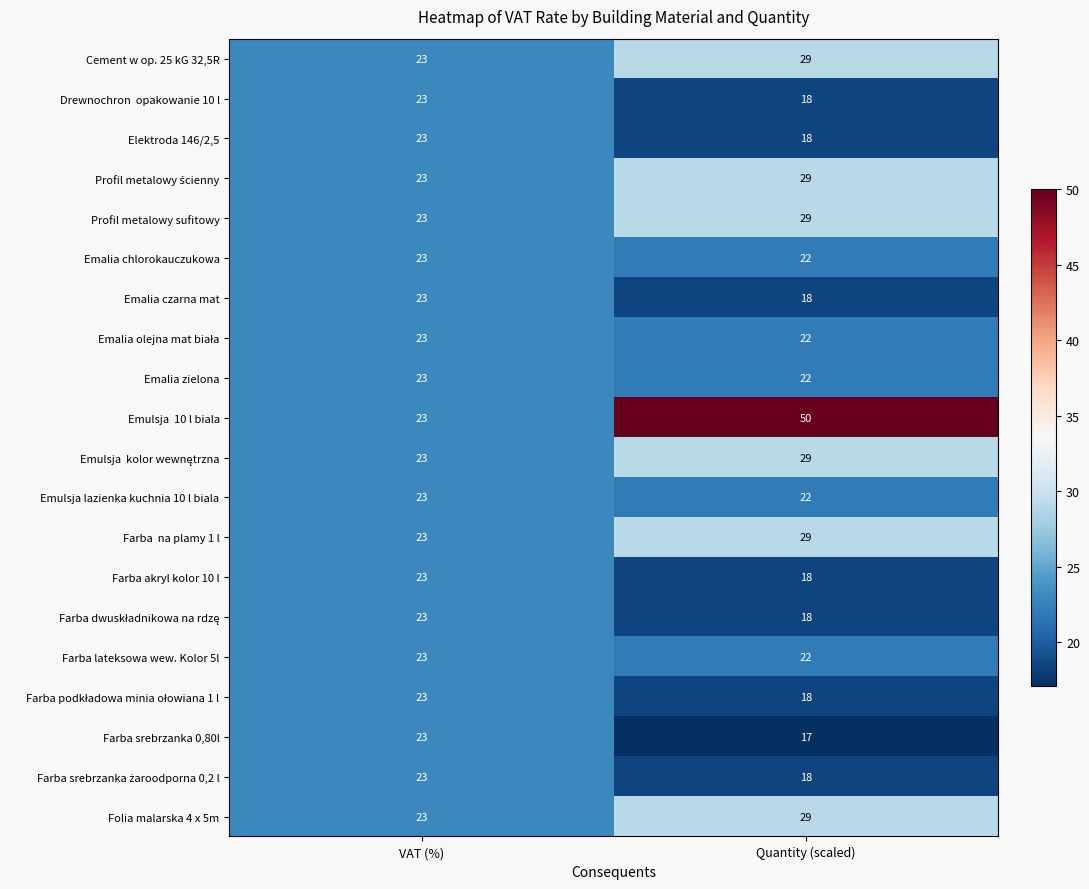

Read the Emulsja lazienka kuchnia 10 l biala value at Quantity (scaled).

22